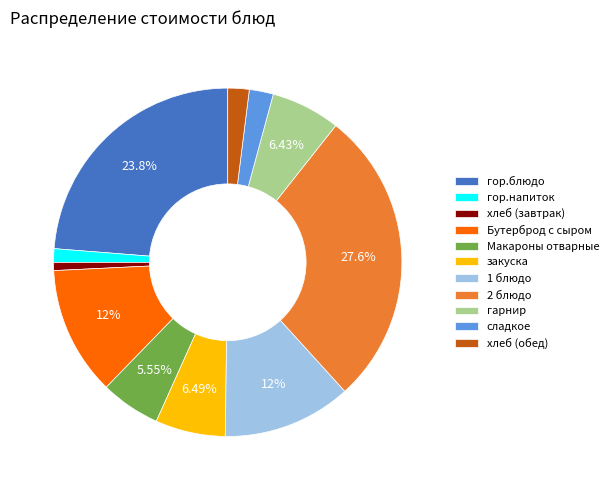

Is there a majority slice in this chart?

No